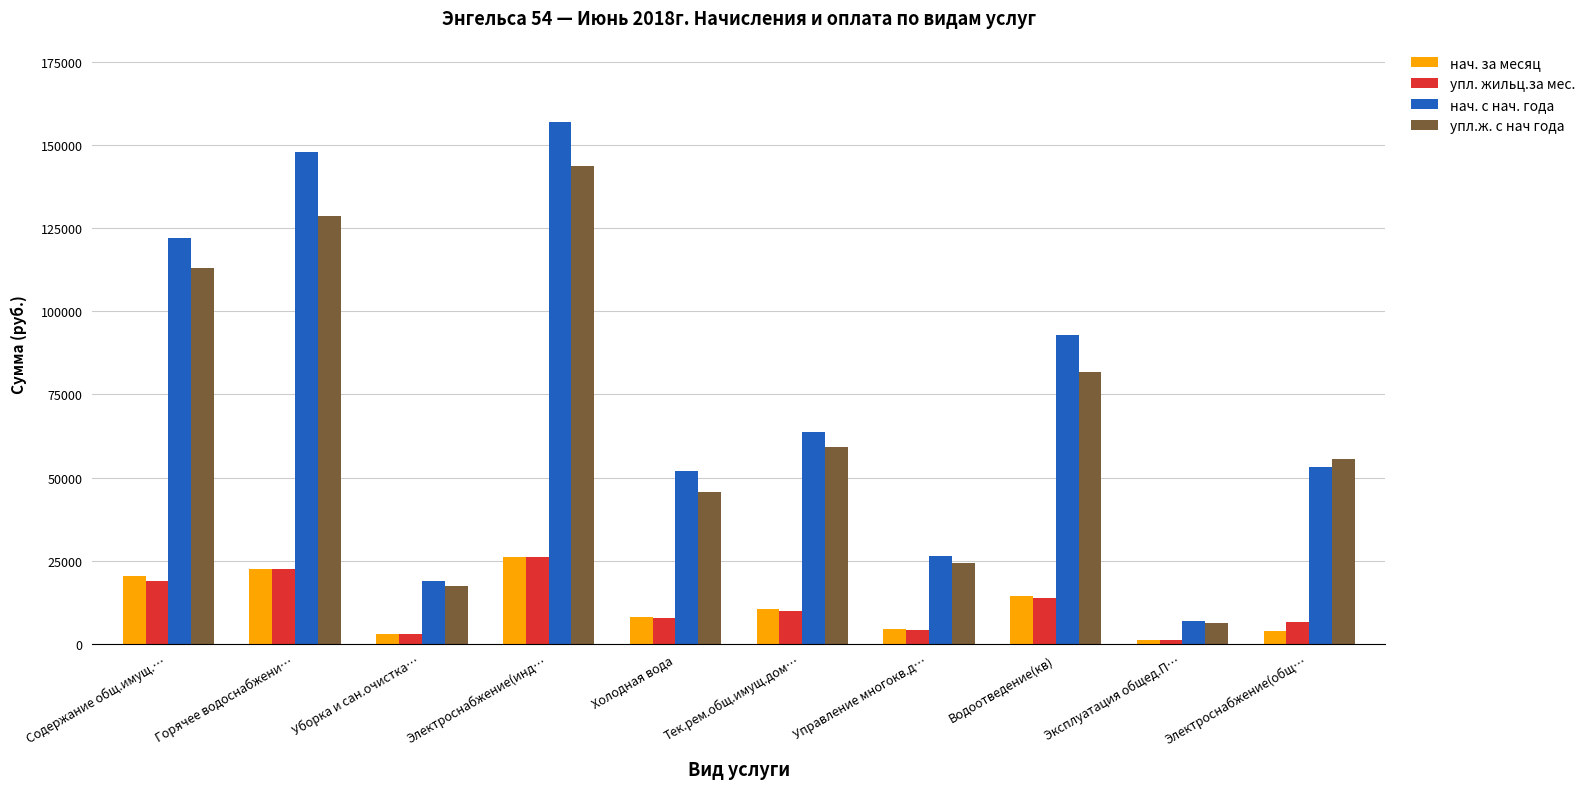

What is the sum of the упл.ж. с нач года values at Электроснабжение(общ… and Управление многокв.д…?

79880.9